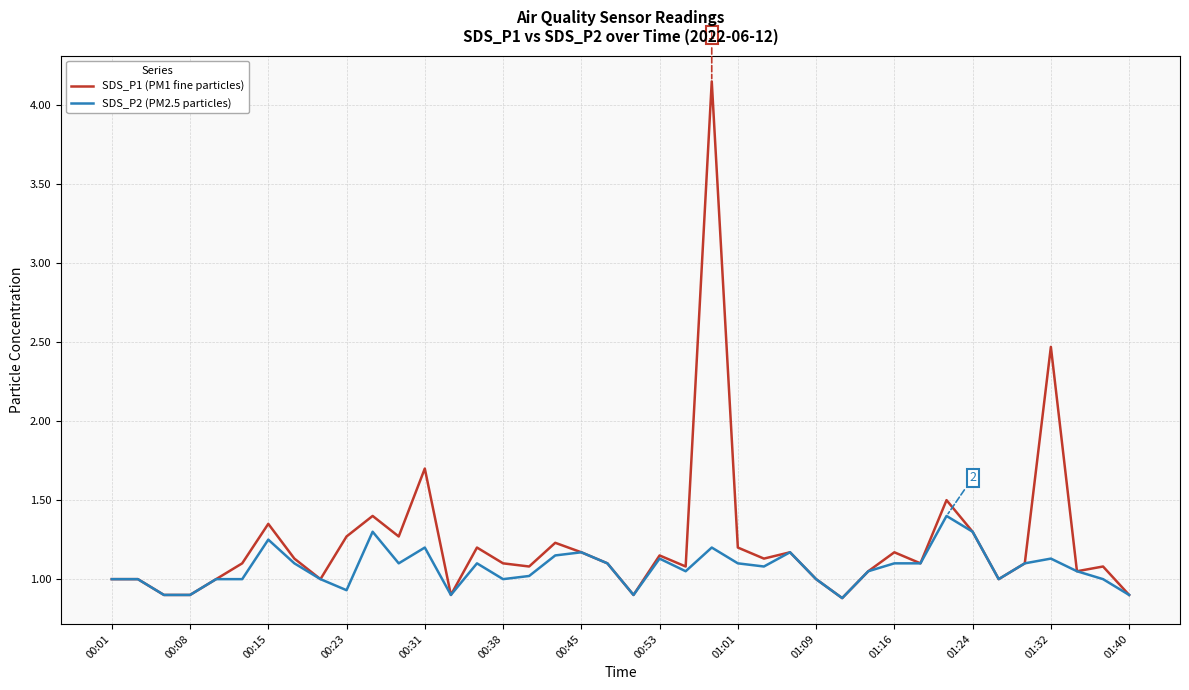

Which series has the largest total across all categories?

SDS_P1 (PM1 fine particles)